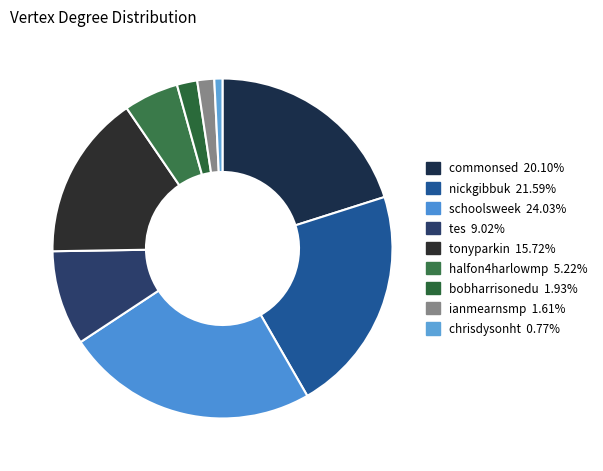

Count the number of slices in the pie.

9